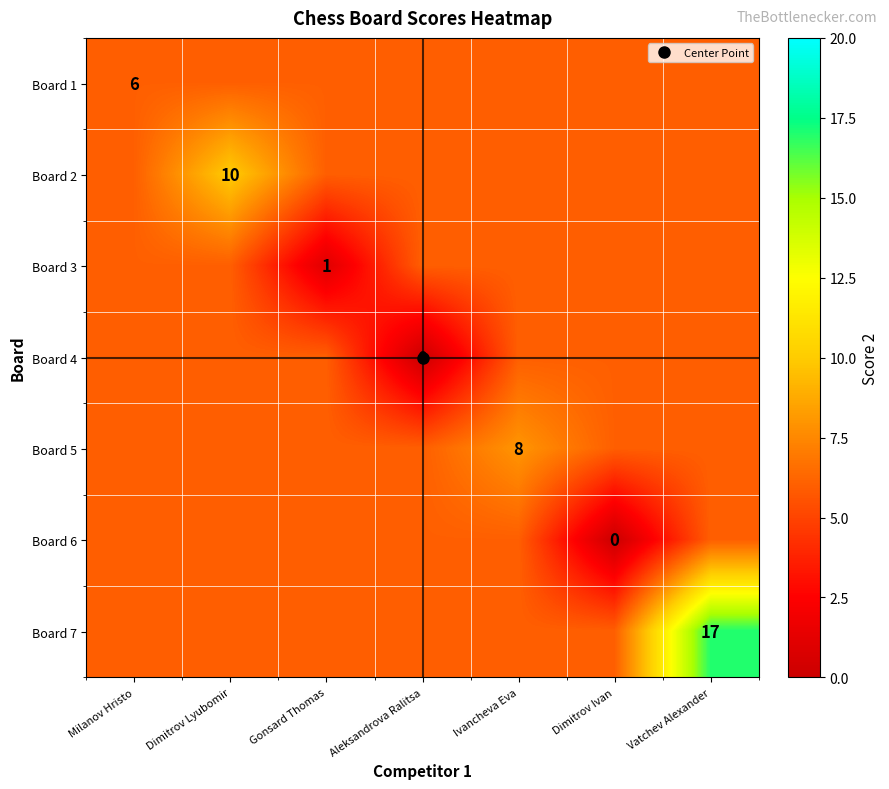

Is it true that Board 3 equals 2 at Dimitrov Ivan?

False